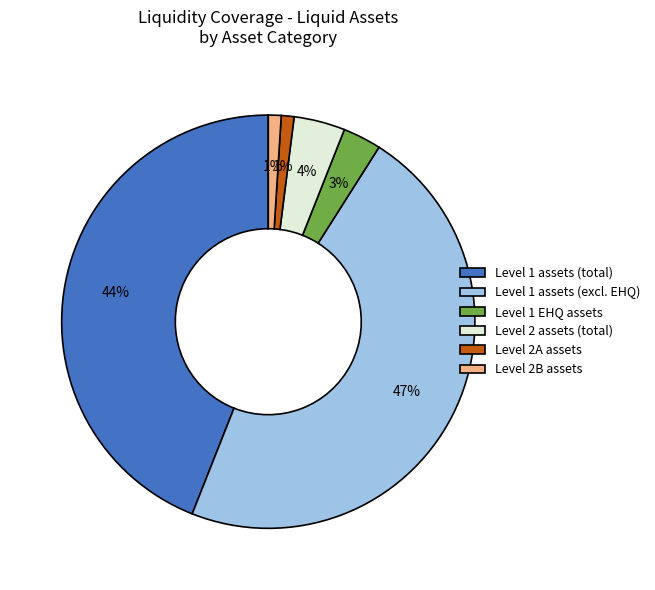

Count the number of slices in the pie.

6